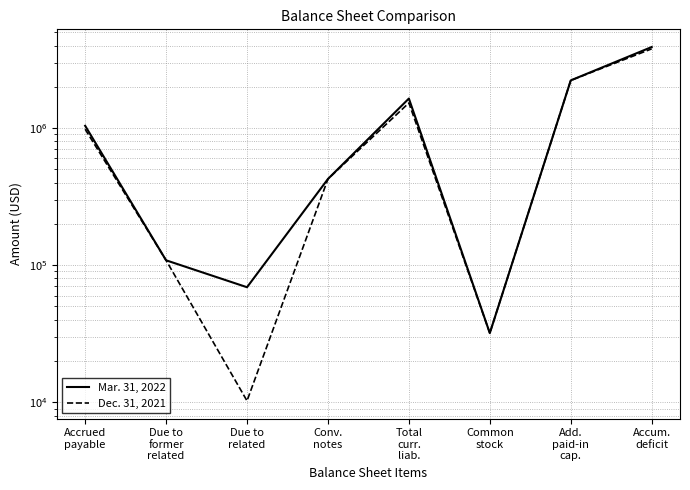

True or false: Mar. 31, 2022 and Dec. 31, 2021 cross at least once.

False